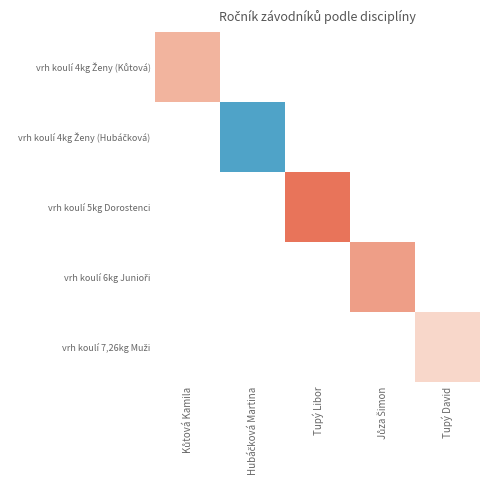

How many categories are shown in the chart?

5